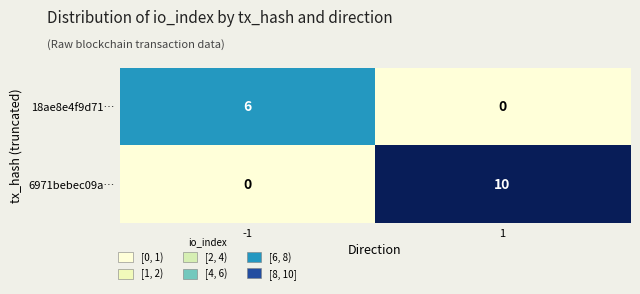

What is the total value across all series at 1?

10